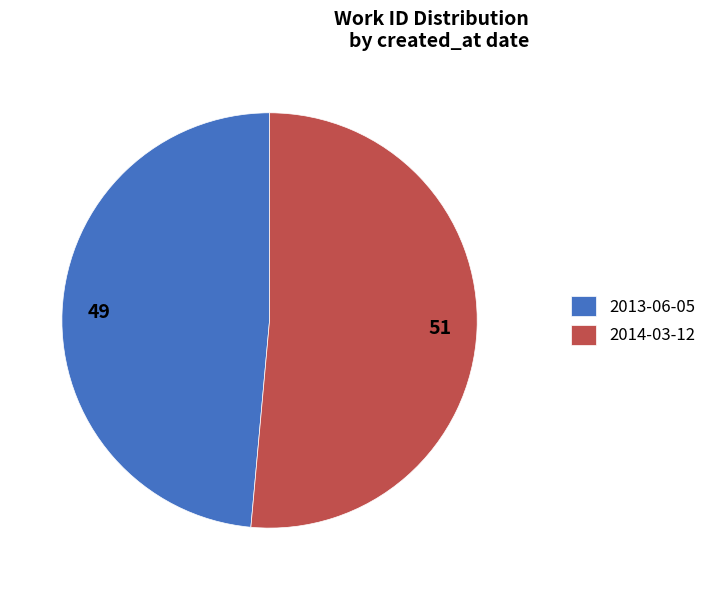

Is the sum of 2014-03-12 and 2013-06-05 greater than half?

Yes